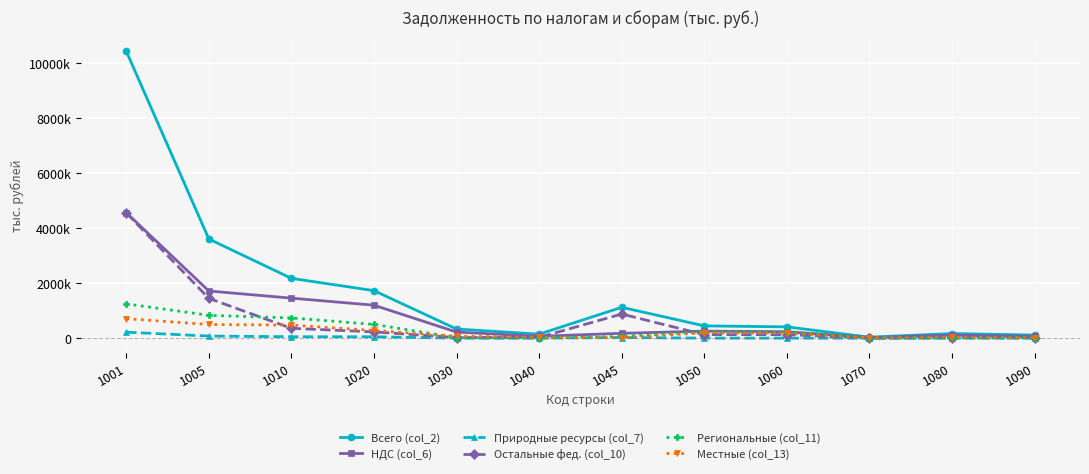

Between which two adjacent categories do Остальные фед. (col_10) and НДС (col_6) first intersect?

1040 and 1045